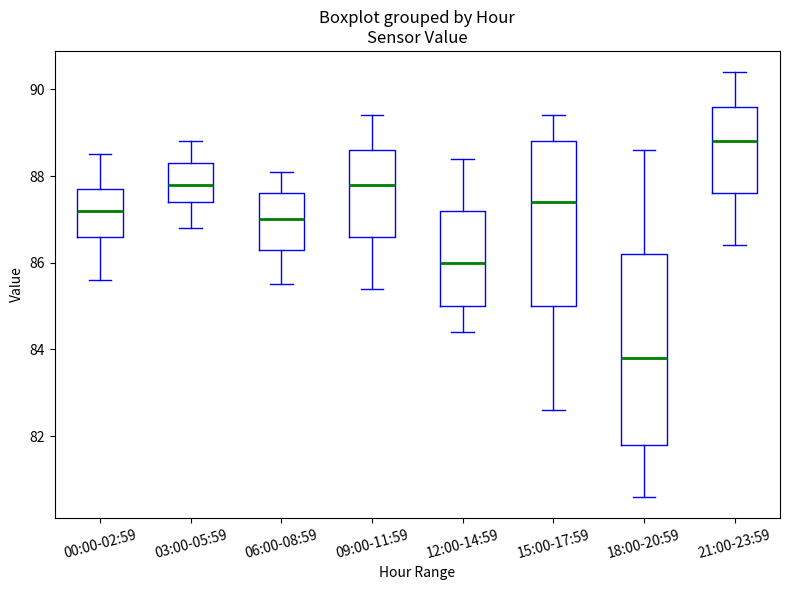

Which box is the tallest, from its lower edge to its upper edge?

18:00-20:59